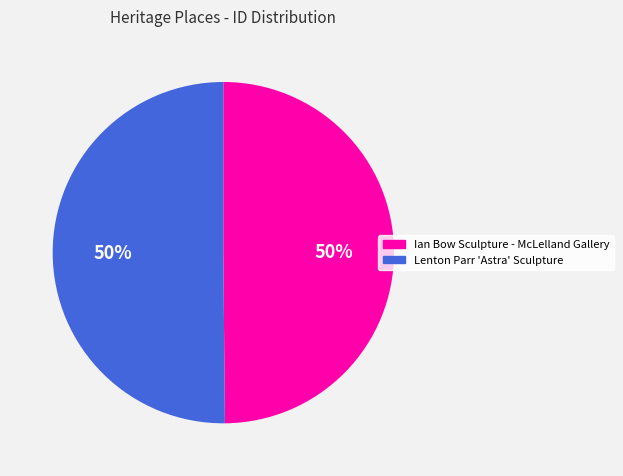

True or false: Ian Bow Sculpture - McLelland Gallery accounts for 37% of the total.

False